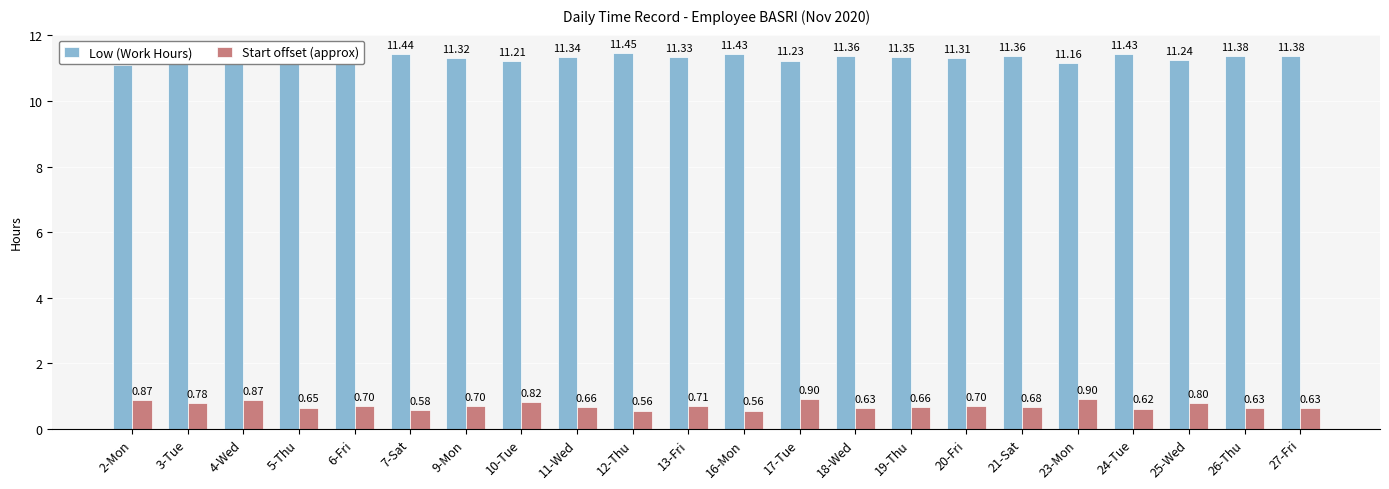

How many bars are there in each group?

2